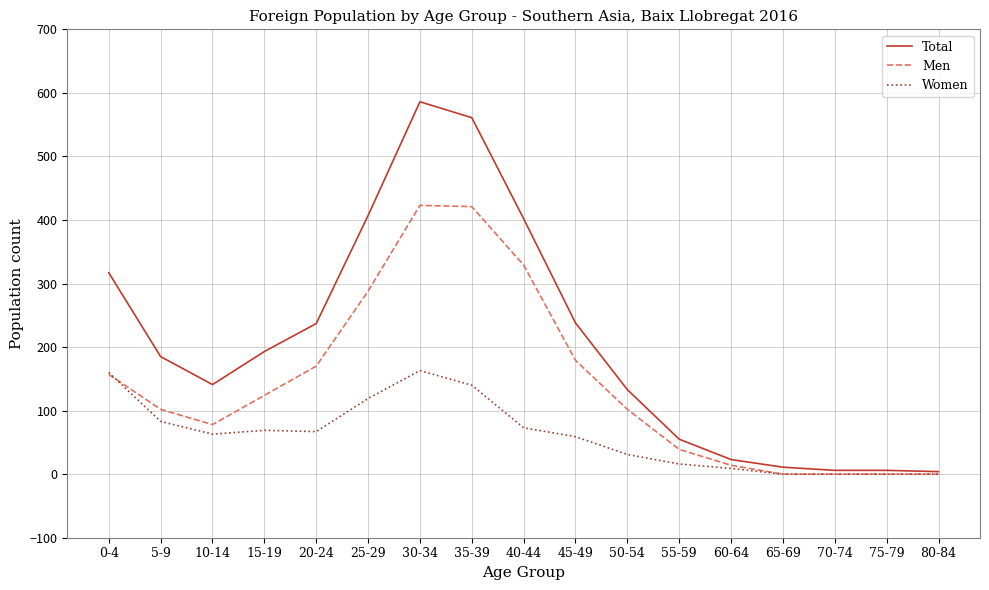

Rank the series by their average value, from lowest to highest.

Women, Men, Total